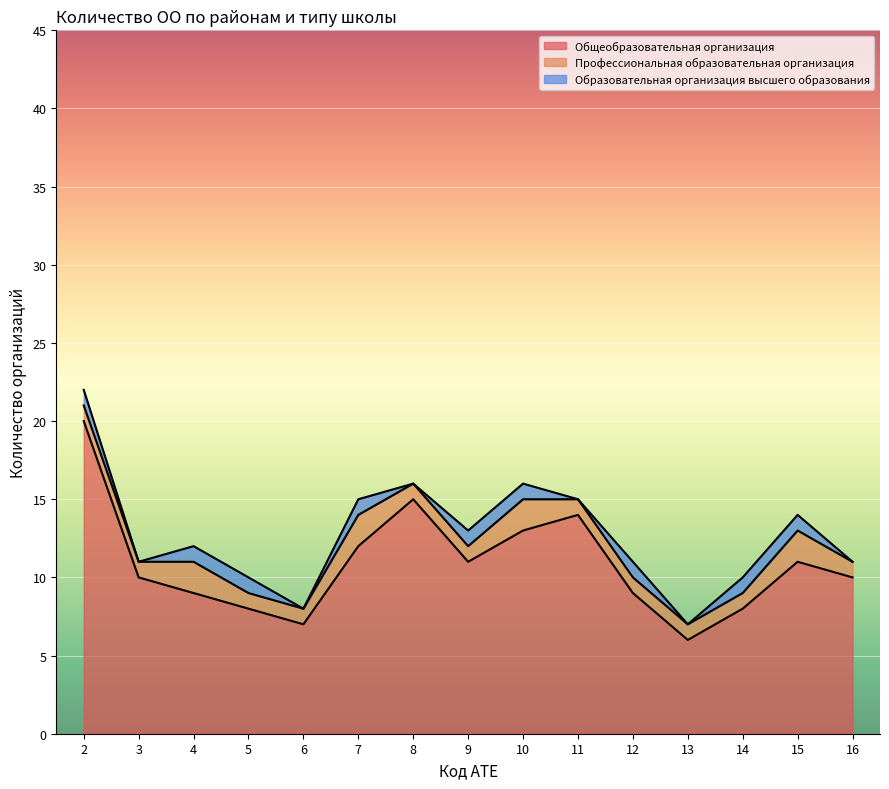

Reading left to right, extract all data points from this chart.

Общеобразовательная организация: 2=20	3=10	4=9	5=8	6=7	7=12	8=15	9=11	10=13	11=14	12=9	13=6	14=8	15=11	16=10
Профессиональная образовательная организация: 2=1	3=1	4=2	5=1	6=1	7=2	8=1	9=1	10=2	11=1	12=1	13=1	14=1	15=2	16=1
Образовательная организация высшего образования: 2=1	3=0	4=1	5=1	6=0	7=1	8=0	9=1	10=1	11=0	12=1	13=0	14=1	15=1	16=0